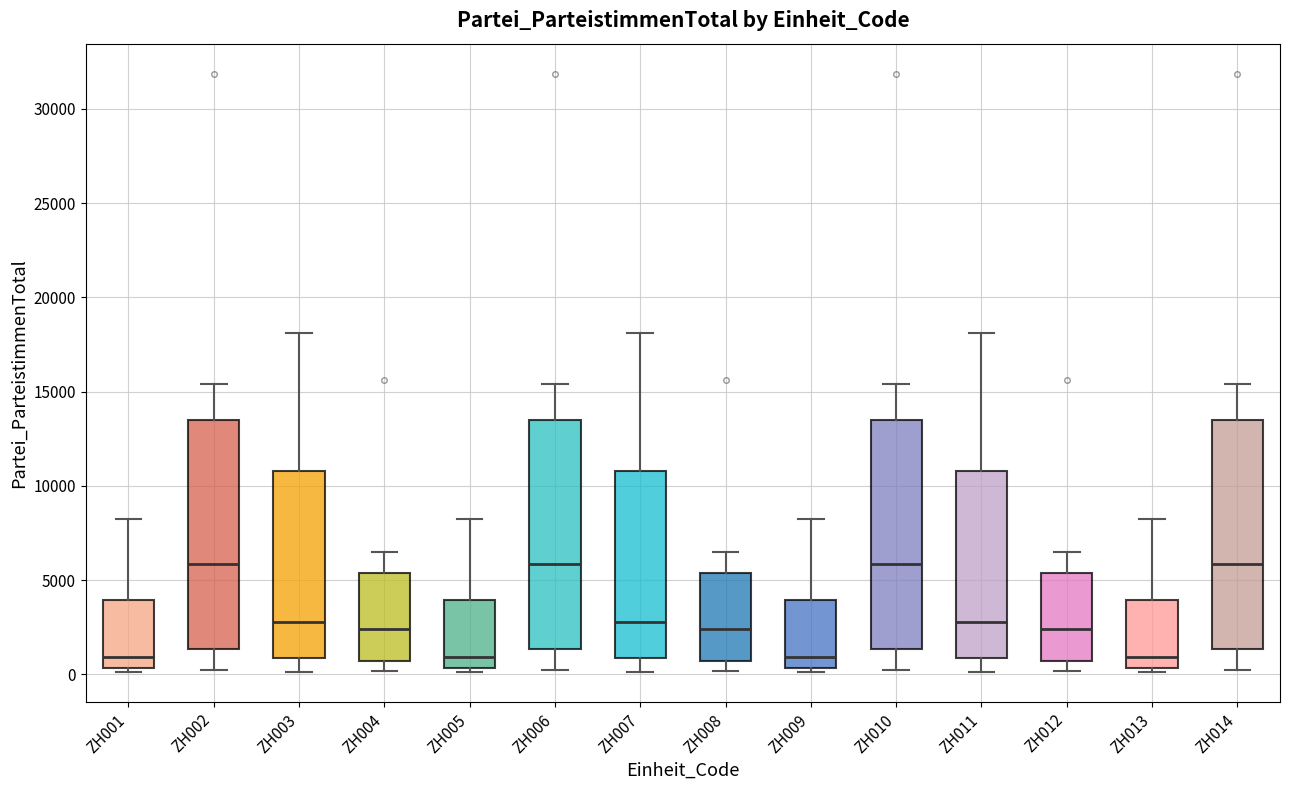

Where is the upper edge of the box for ZH011 on the y-axis? The values are not printed on the chart, so give them approximately, as read against the axis.

11000